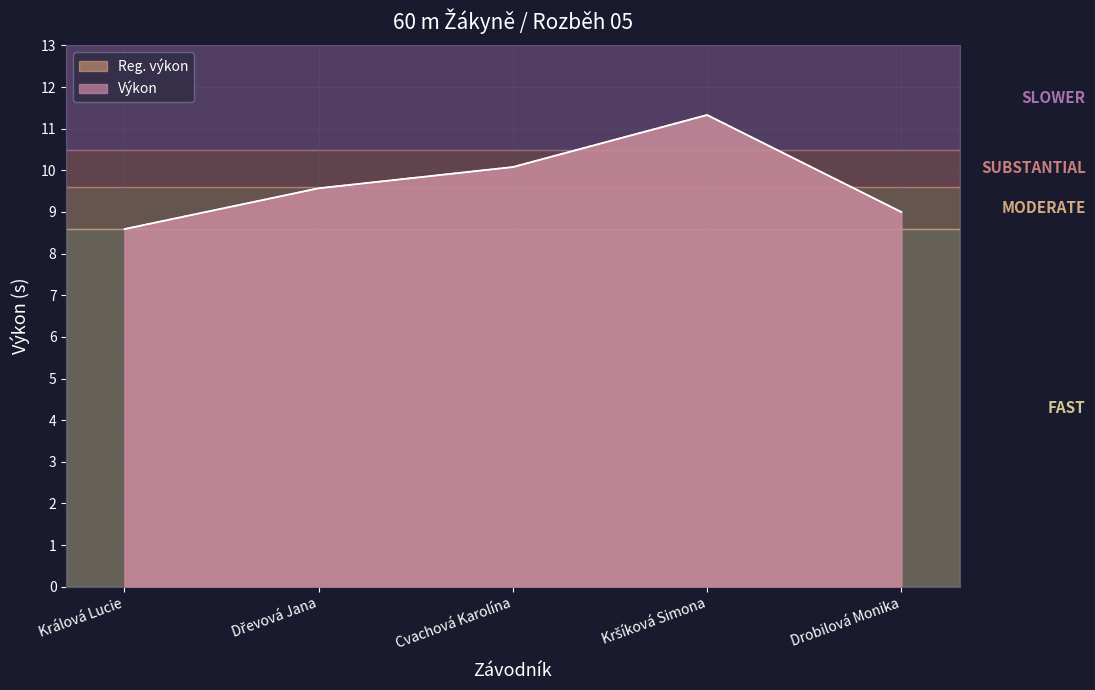

Reading right to left, extract all data points from this chart.

Výkon: Drobilová Monika=9.0	Kršíková Simona=11.3	Cvachová Karolína=10.1	Dřevová Jana=9.6	Králová Lucie=8.6
Reg. výkon: Drobilová Monika=9.0	Kršíková Simona=11.3	Cvachová Karolína=10.1	Dřevová Jana=9.6	Králová Lucie=8.6